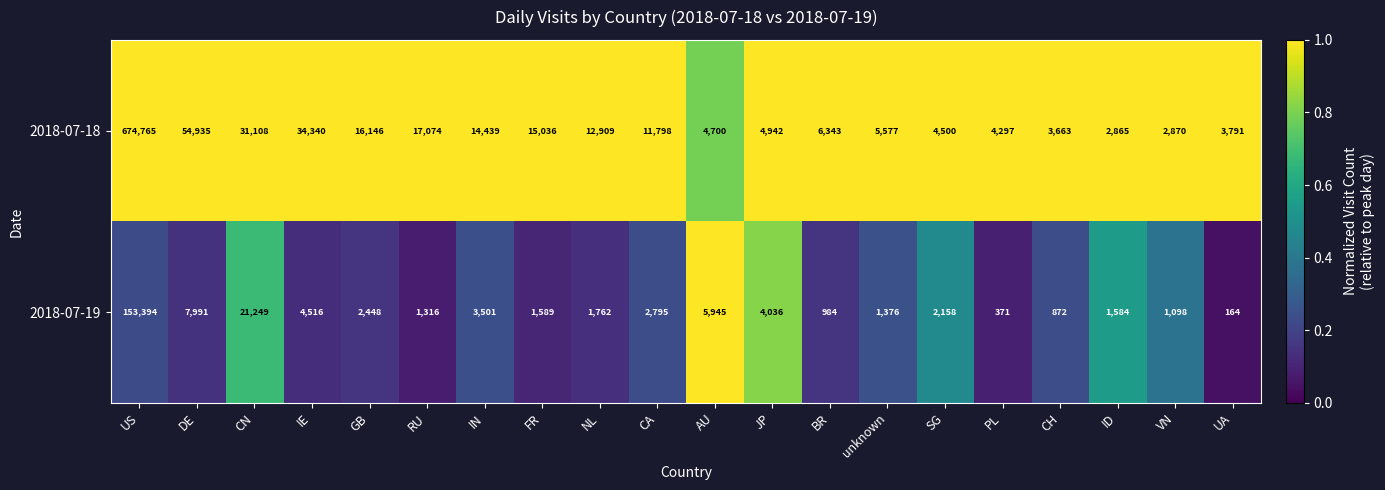

The 2018-07-19 series shows 1201 at CA. True or false?

False